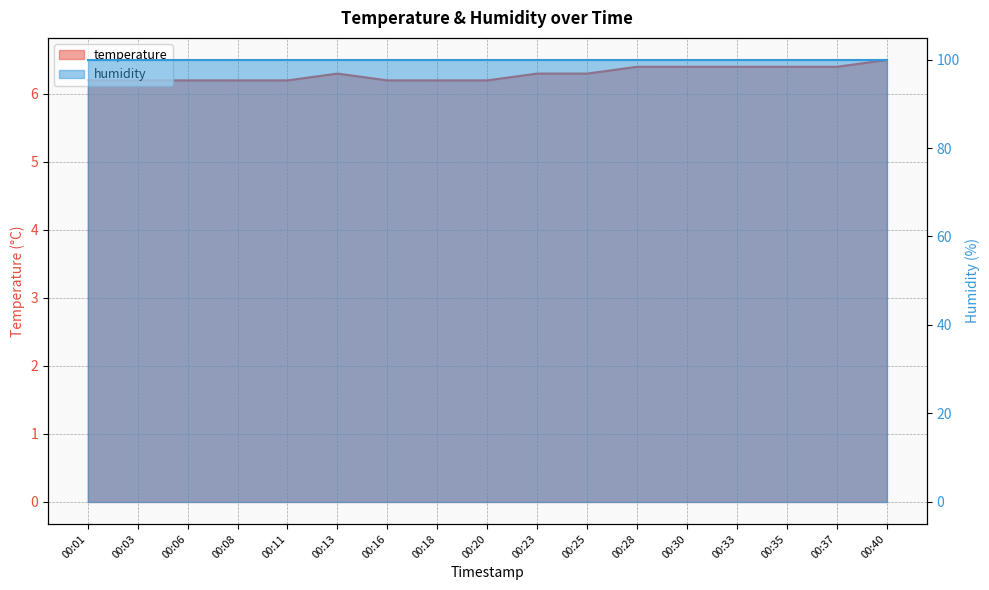

What is the sum of the values at 00:01 and 00:30?

12.6